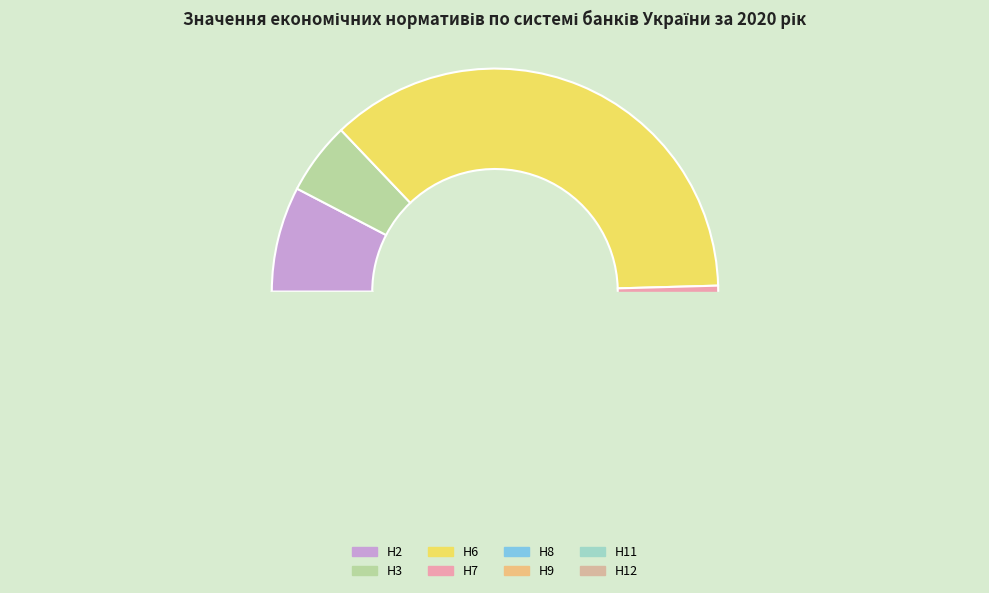

How many segments does this pie chart have?

8